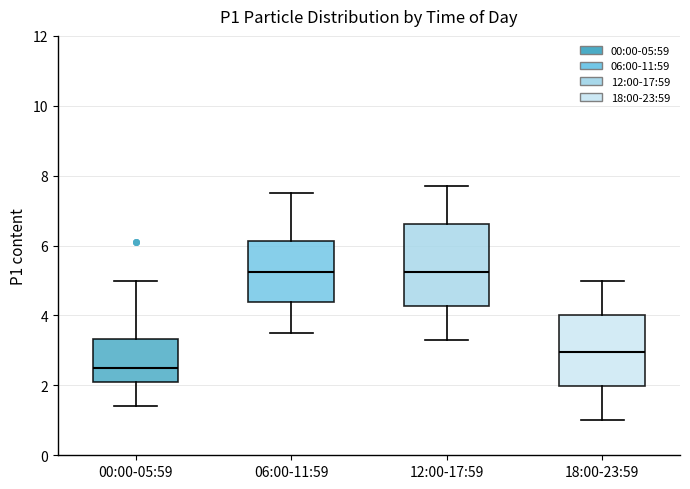

Reading left to right, read every box against the y-axis: the position of its median line, the range the box covers, and the ends of its whiskers. The values are not printed on the chart, so give them approximately, as read against the axis.

00:00-05:59: median 2.6, box 2.2 to 3.4, whiskers 1.4 to 5.0
06:00-11:59: median 5.2, box 4.4 to 6.2, whiskers 3.6 to 7.6
12:00-17:59: median 5.2, box 4.2 to 6.6, whiskers 3.4 to 7.8
18:00-23:59: median 3.0, box 2.0 to 4.0, whiskers 1.0 to 5.0